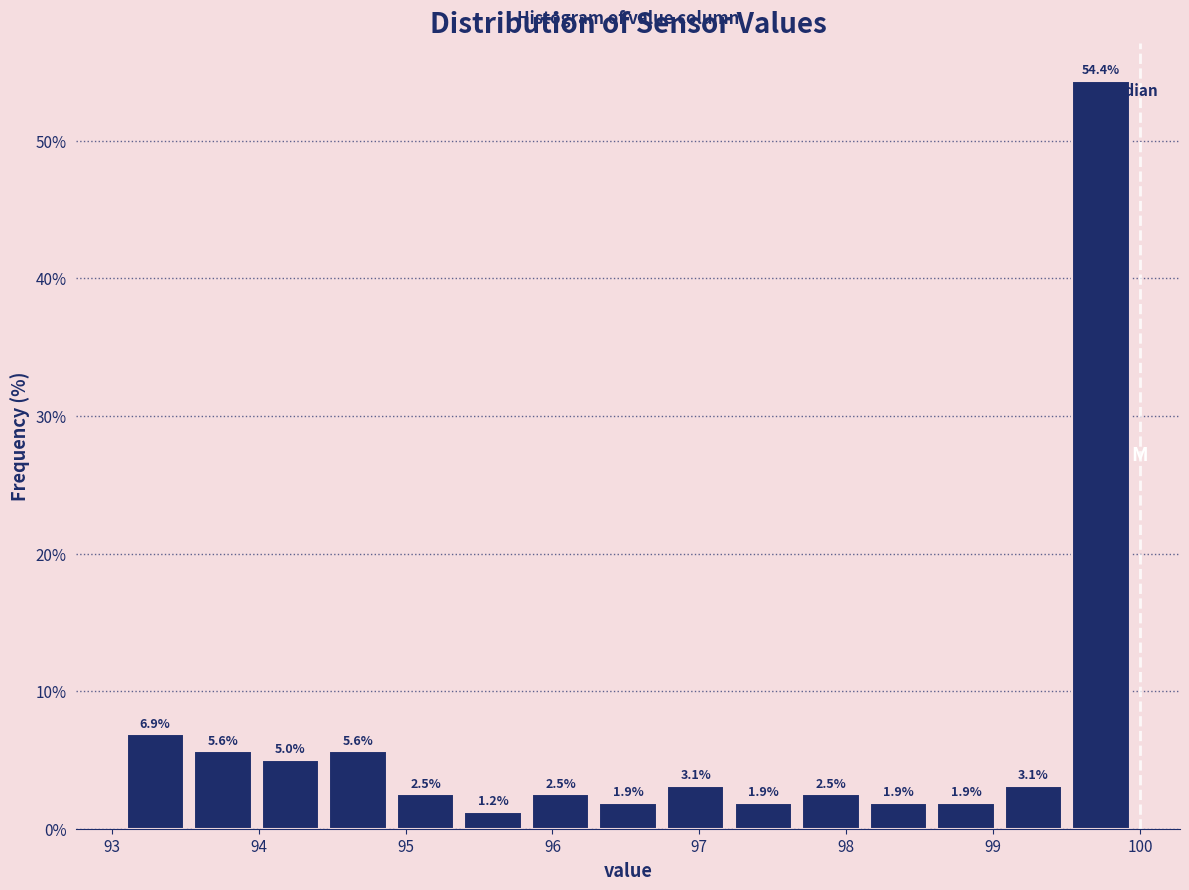

Reading left to right, transcribe this chart: for each bar, give the range it covers on the x-axis and its height. The bar edges are not printed on the chart, so give them approximately, as read against the axis.

93.10 to 93.56: 6.9
93.56 to 94.02: 5.6
94.02 to 94.48: 5.0
94.48 to 94.94: 5.6
94.94 to 95.40: 2.5
95.40 to 95.86: 1.2
95.86 to 96.32: 2.5
96.32 to 96.78: 1.9
96.78 to 97.24: 3.1
97.24 to 97.70: 1.9
97.70 to 98.16: 2.5
98.16 to 98.62: 1.9
98.62 to 99.08: 1.9
99.08 to 99.54: 3.1
99.54 to 100.00: 54.4